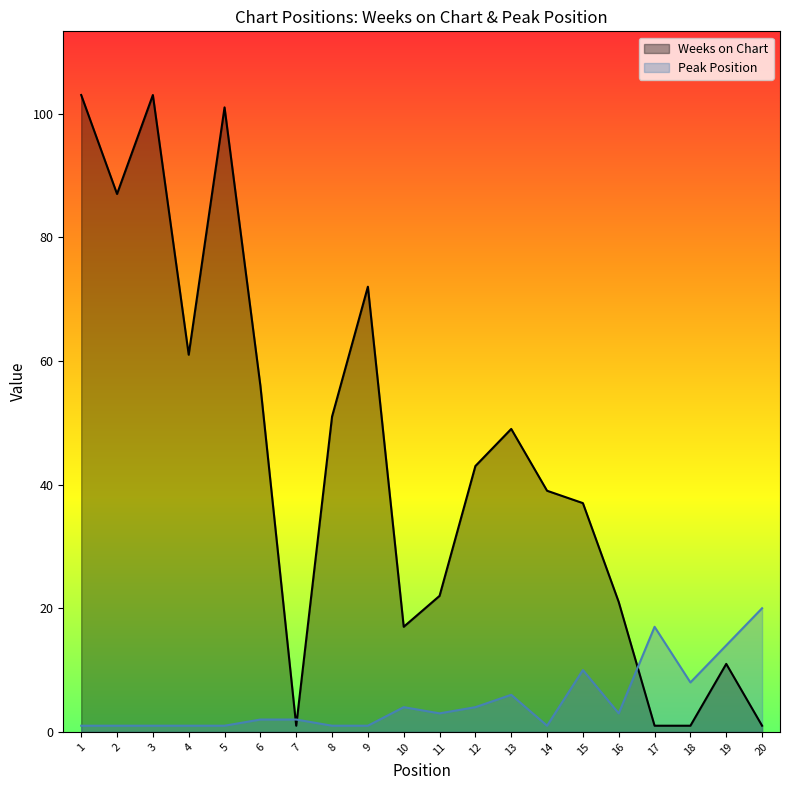

List the series in order of their peak value, highest first.

Weeks on Chart, Peak Position